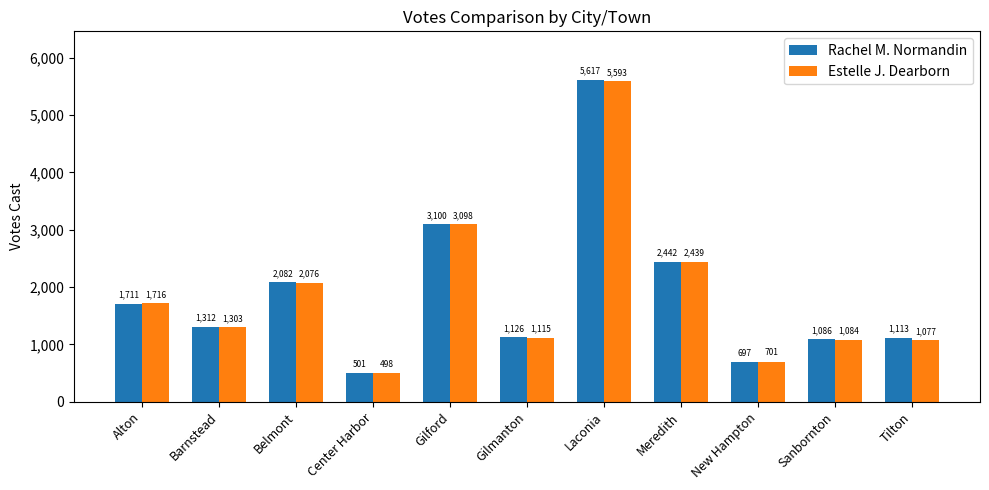

The value of Estelle J. Dearborn at Tilton is 1077. True or false?

True